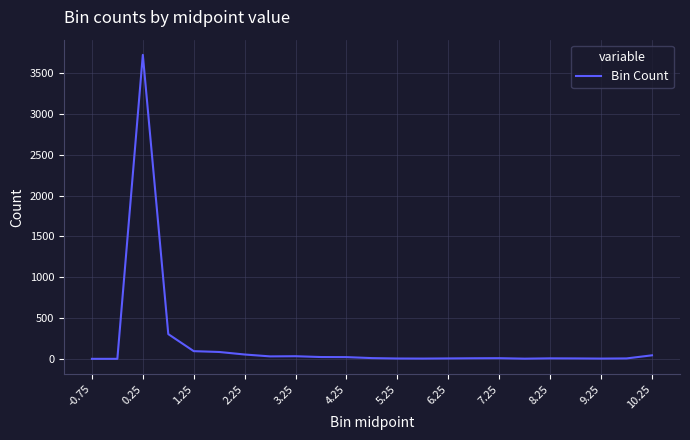

What is the maximum value shown in the chart?

3725